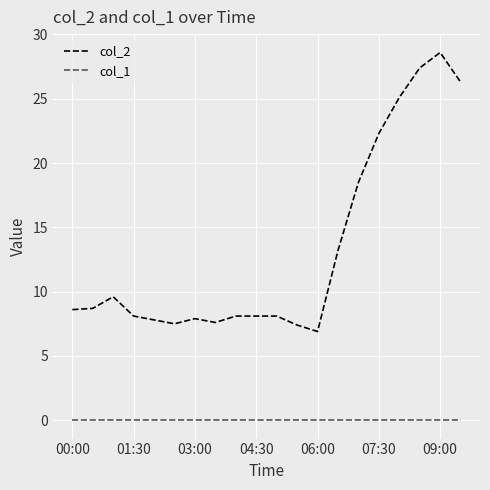

Which series has the largest range (max minus min)?

col_2